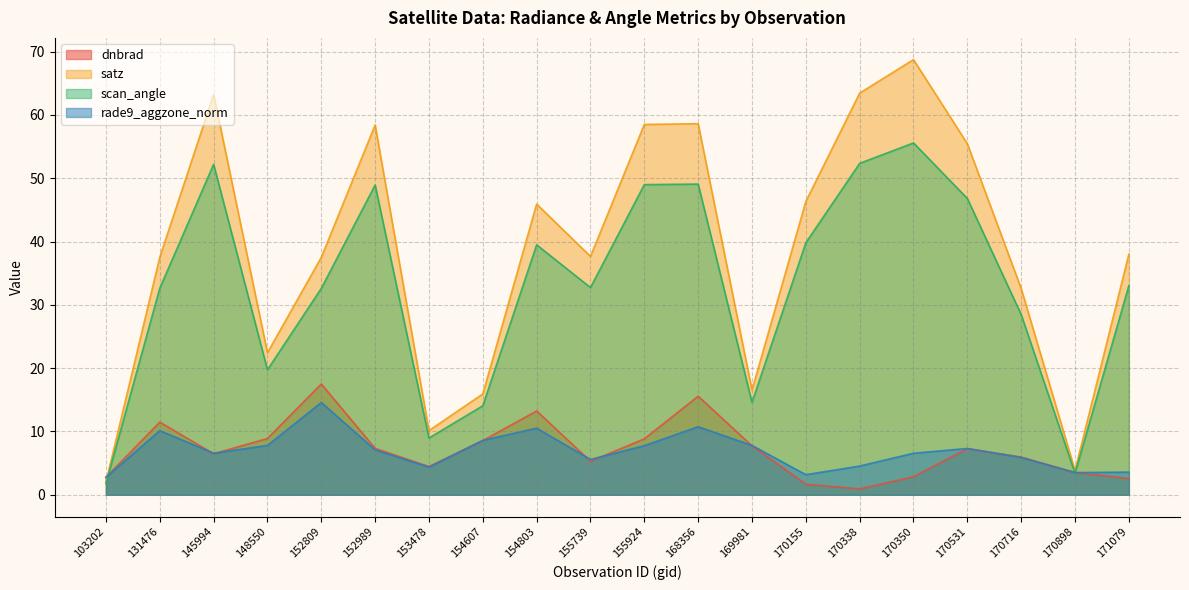

At which label is scan_angle closest to 28?

170716